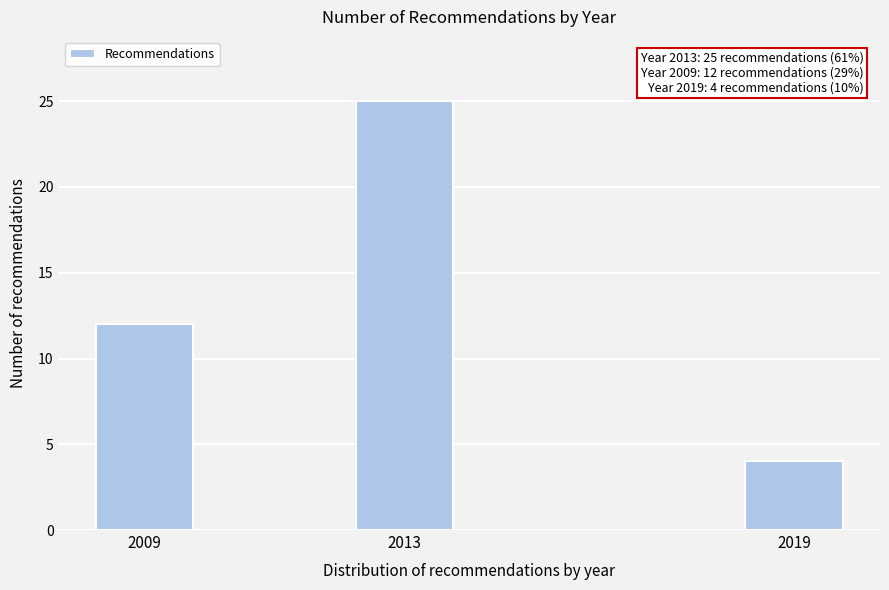

Reading left to right, list all the values displayed in this chart.

12	25	4